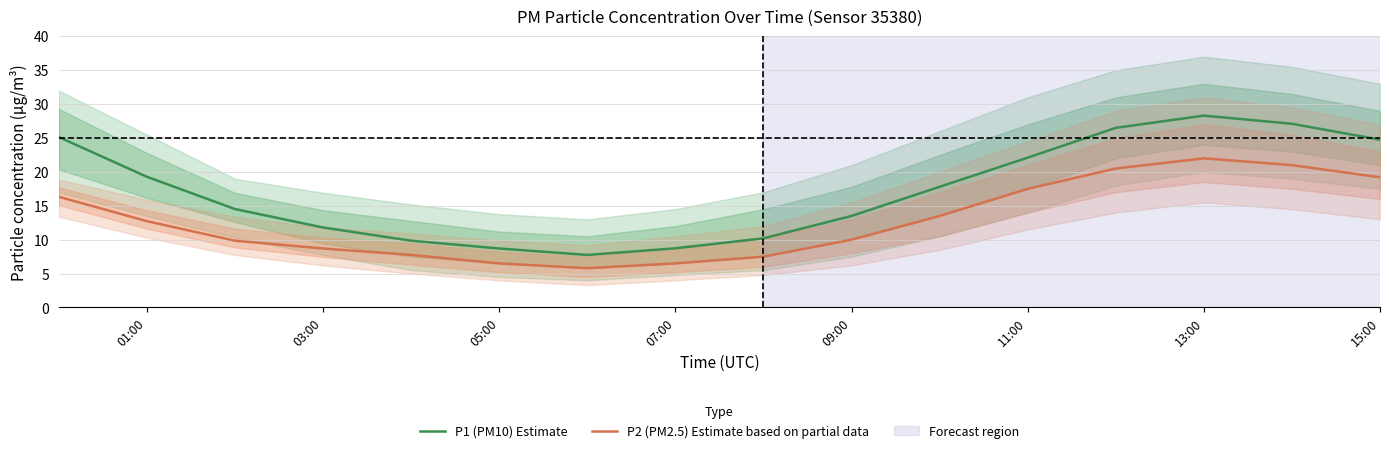

What is the lowest value of the P1 (PM10) Estimate series?

7.8